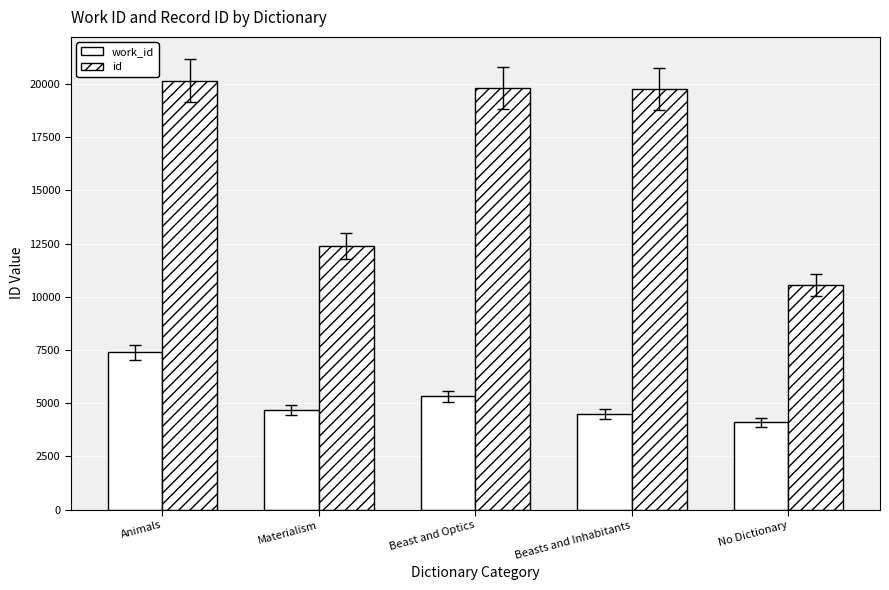

What position from the left is Beast and Optics?

3